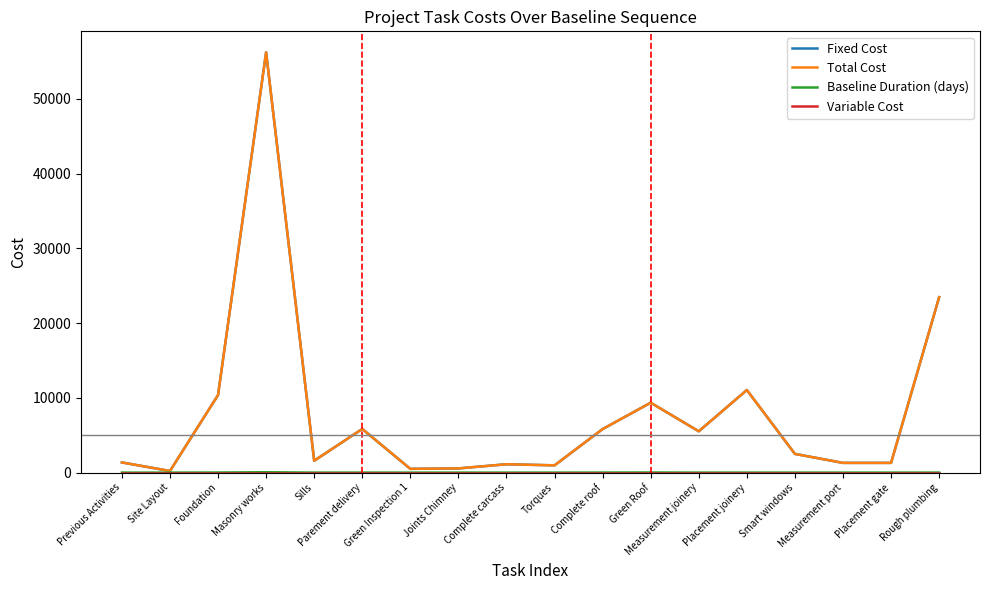

Does the chart have visible grid lines?

No